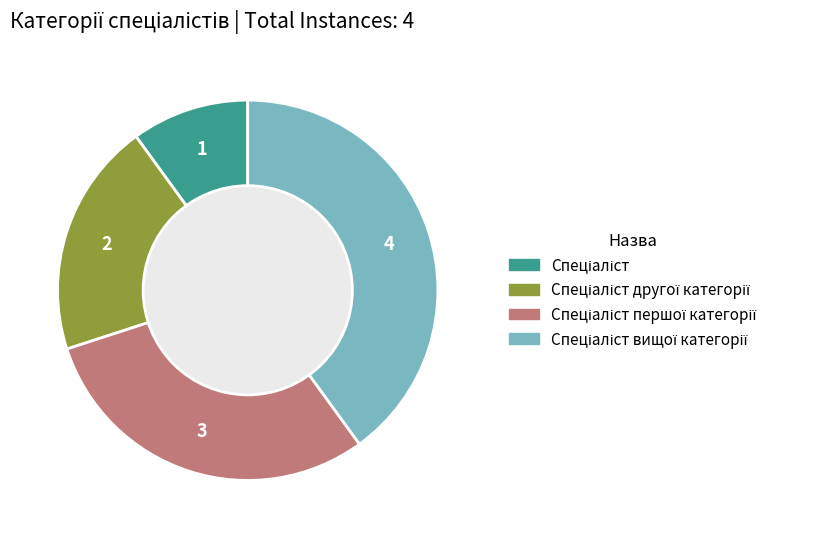

Is there any slice that represents more than half of the pie?

No